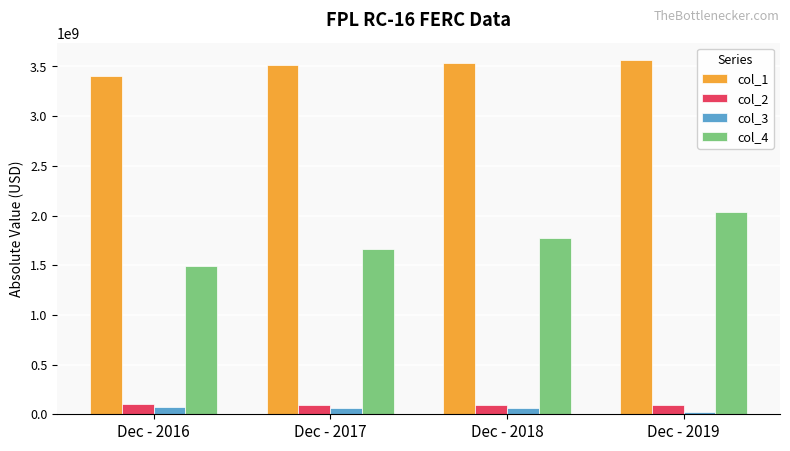

What is the sum of the col_4 values at Dec - 2016 and Dec - 2018?

3263150773.4